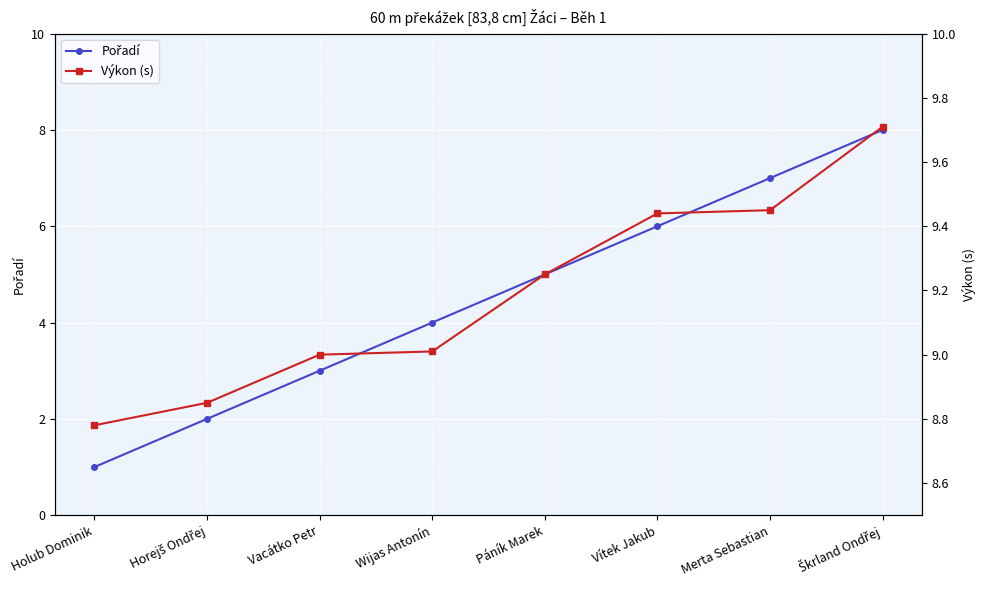

Between Páník Marek and Horejš Ondřej, which is larger?

Páník Marek